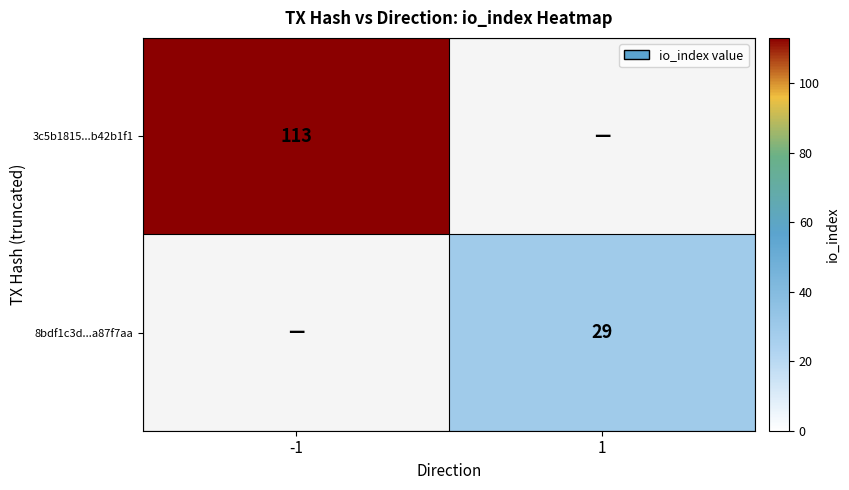

The value of 8bdf1c3d...a87f7aa at 1 is 42. True or false?

False